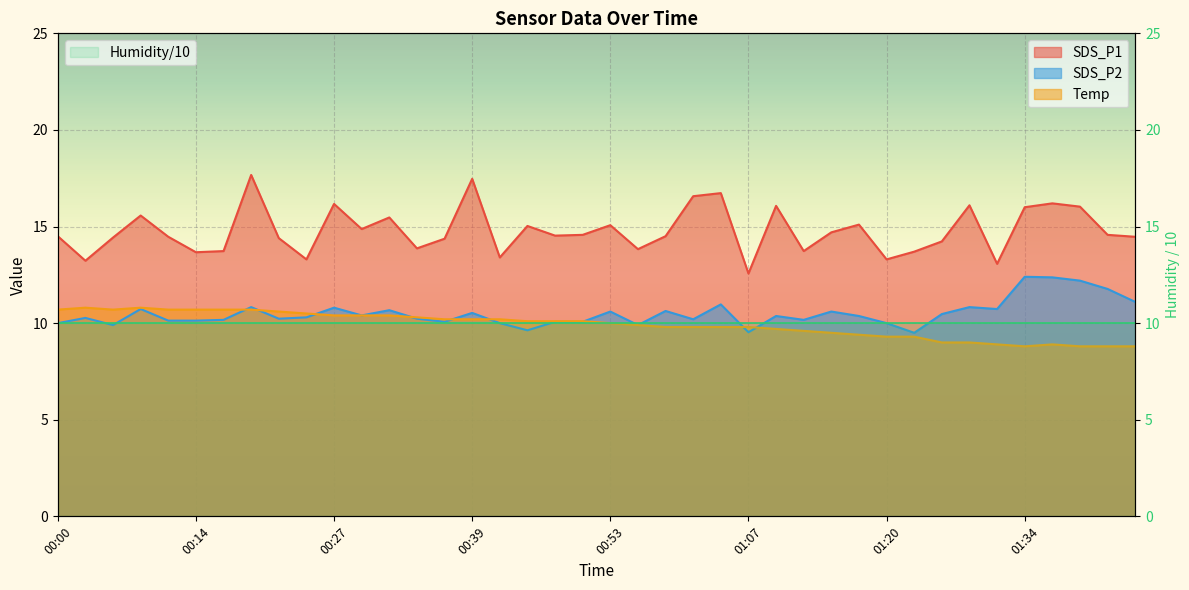

Which series has the widest spread of values?

SDS_P1